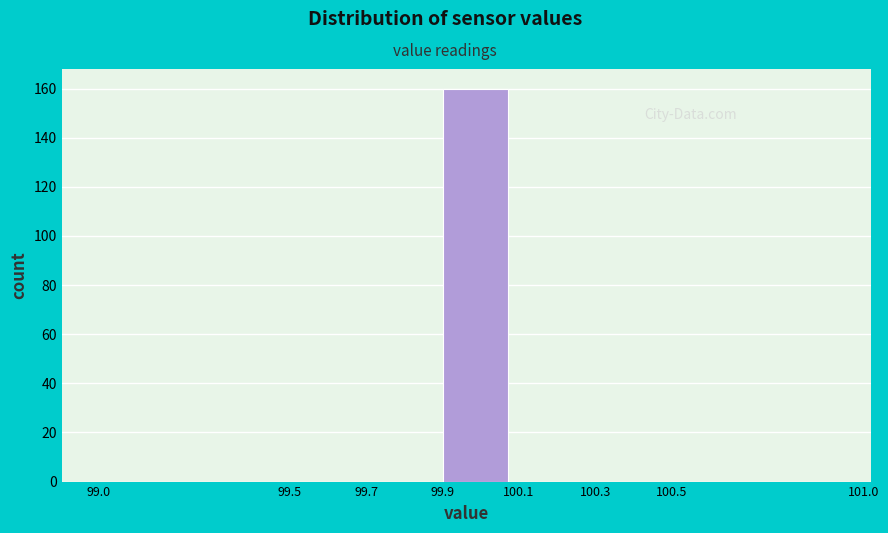

How tall is the bar that spans 99.9 to 100.1 on the x-axis? The values are not printed on the chart, so give them approximately, as read against the axis.

160